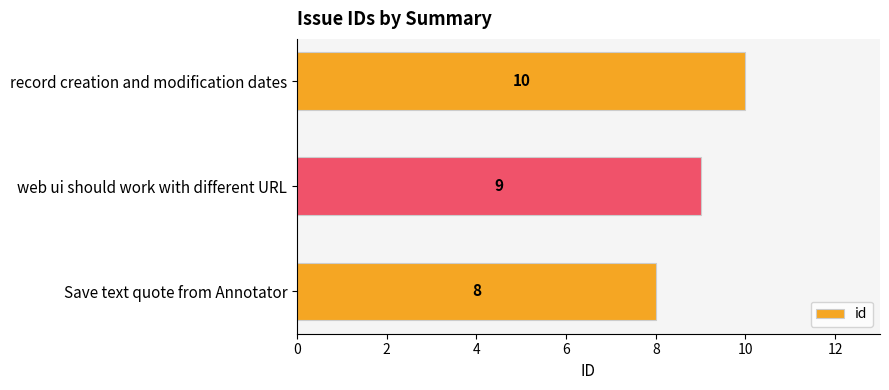

Count the number of data series in this chart.

1